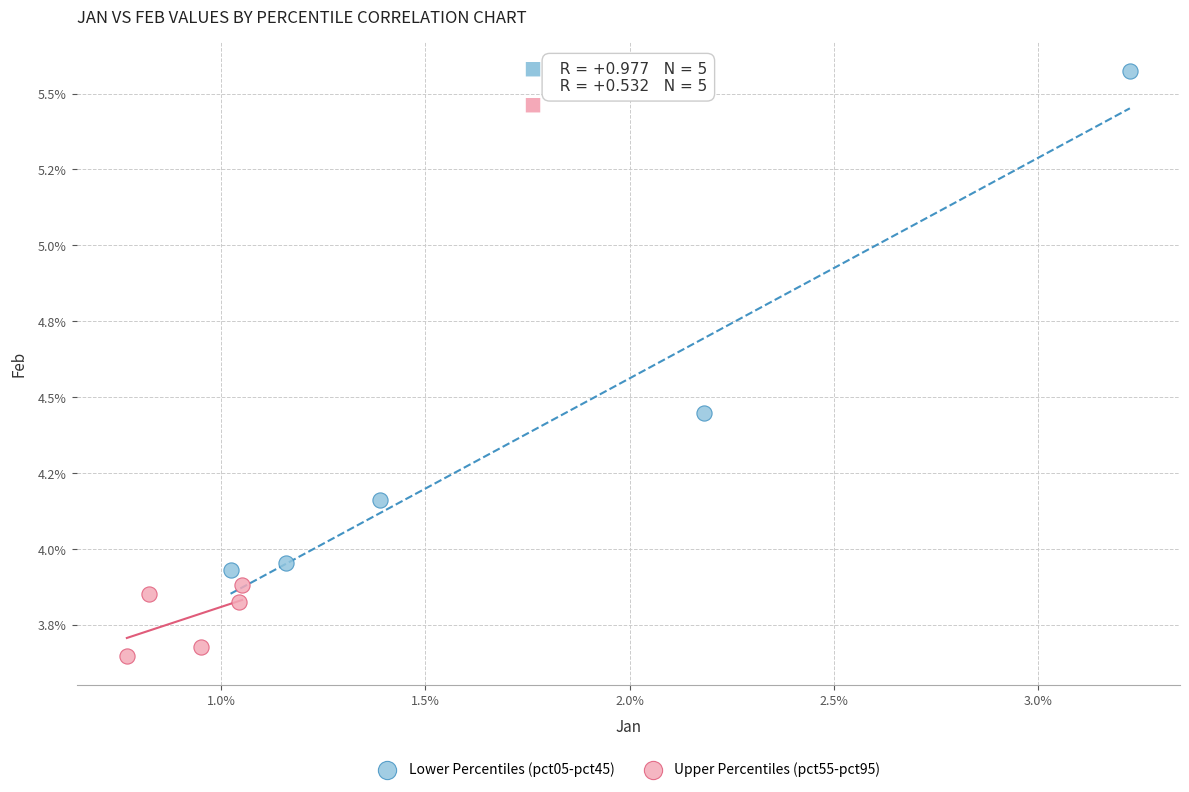

What are all the series names shown in the legend?

Lower Percentiles (pct05-pct45), Upper Percentiles (pct55-pct95)